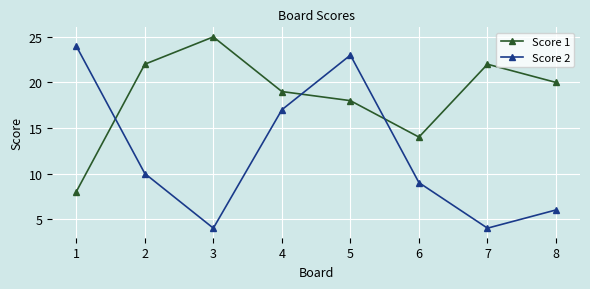

The Score 2 series shows 7 at 7. True or false?

False